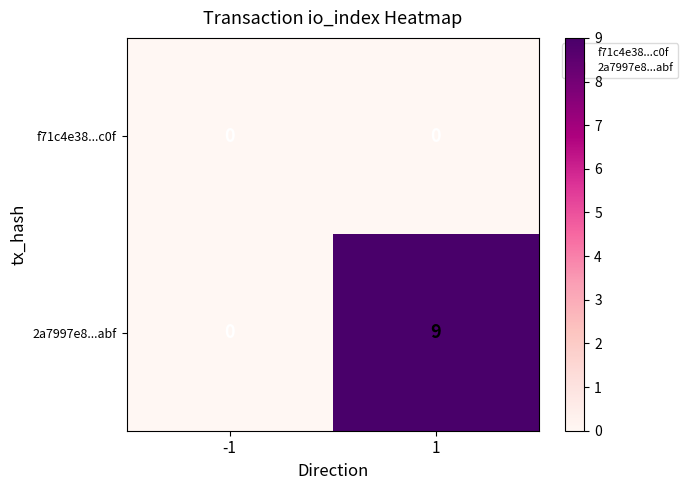

What is the highest value of the 2a7997e8...abf series?

9